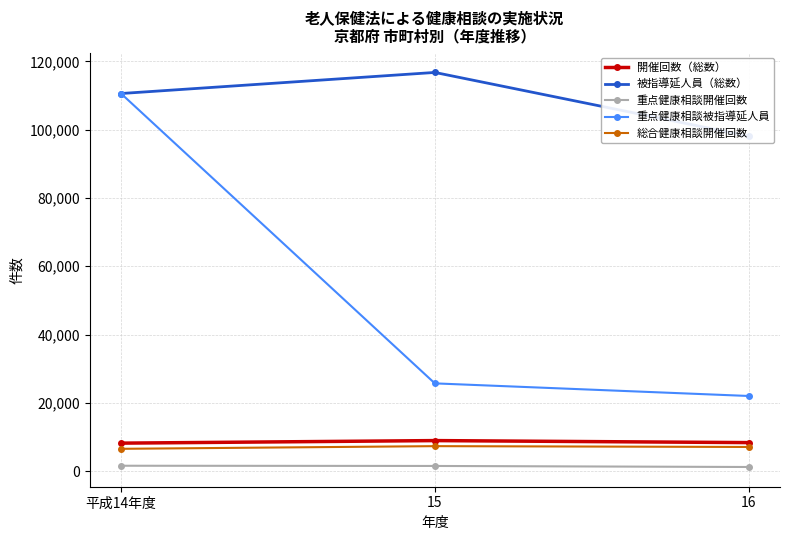

At 平成14年度, list the series in order from largest to smallest.

被指導延人員（総数）, 重点健康相談被指導延人員, 開催回数（総数）, 総合健康相談開催回数, 重点健康相談開催回数